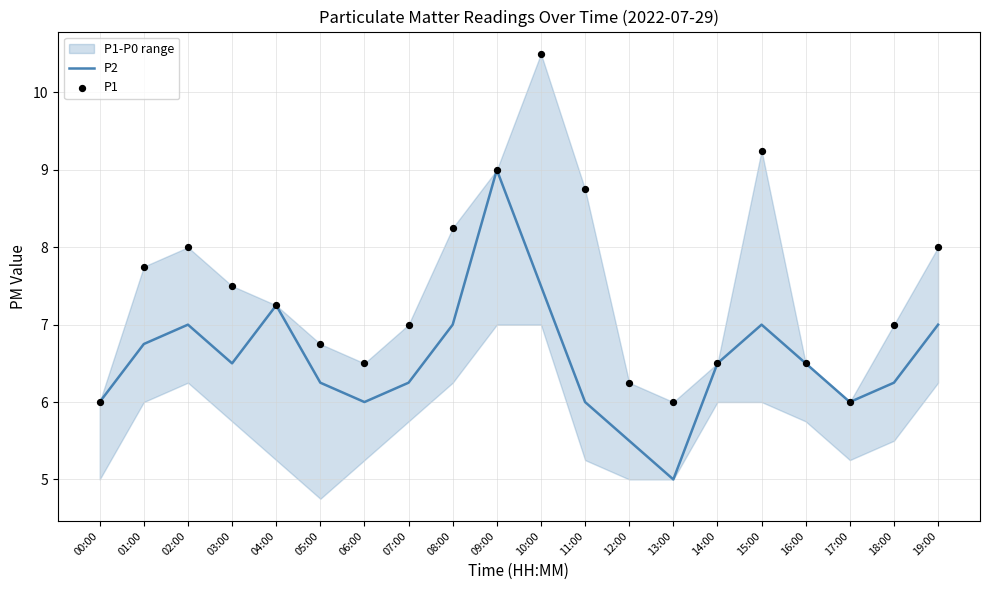

What are all the series names shown in the legend?

P2, P1